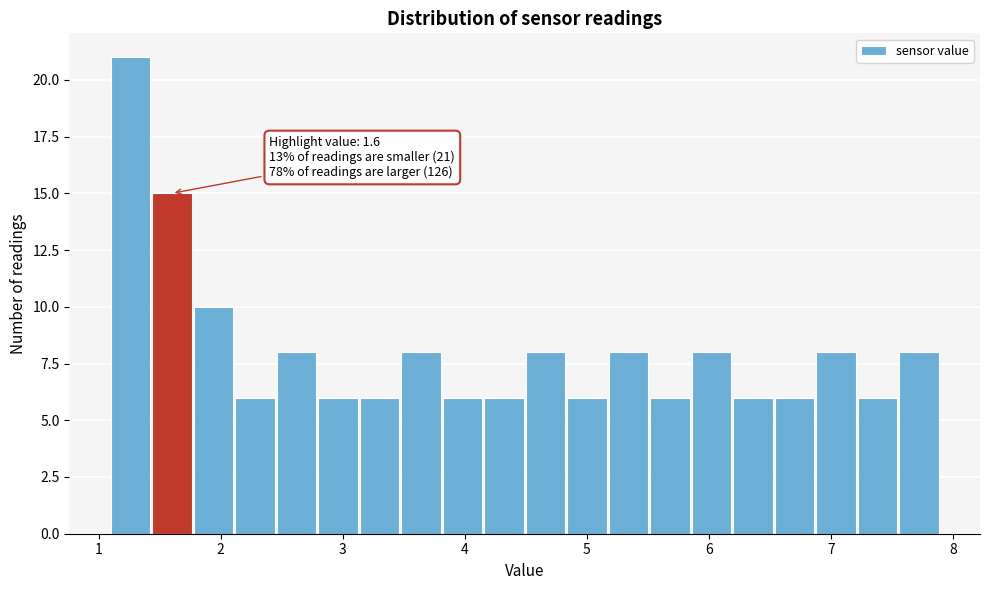

Read against the x-axis, roughly where is the centre of the tallest bar?

1.3